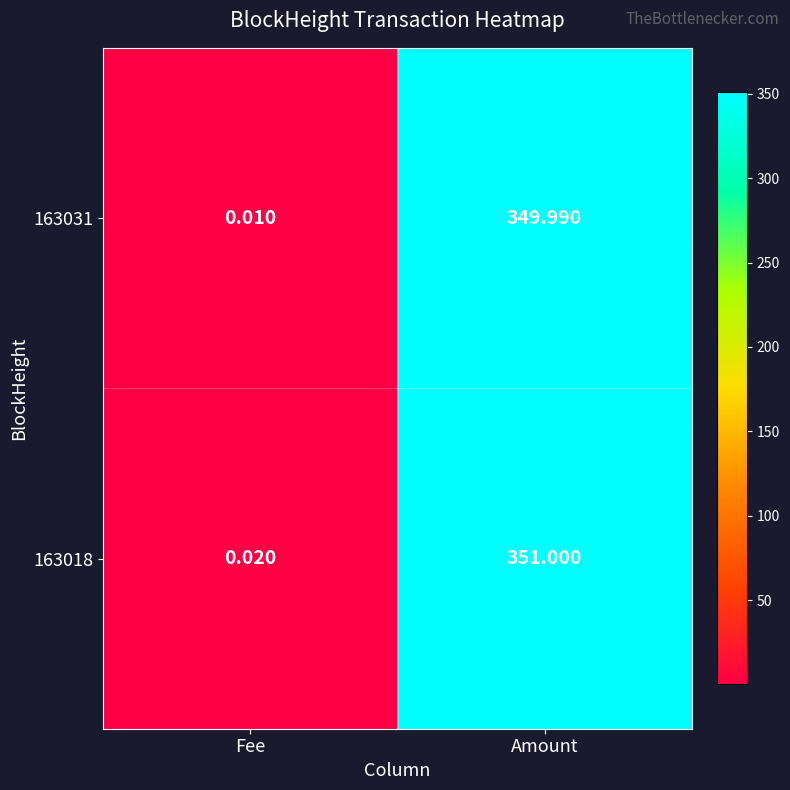

Rank the categories by 163031 value from highest to lowest.

Amount, Fee